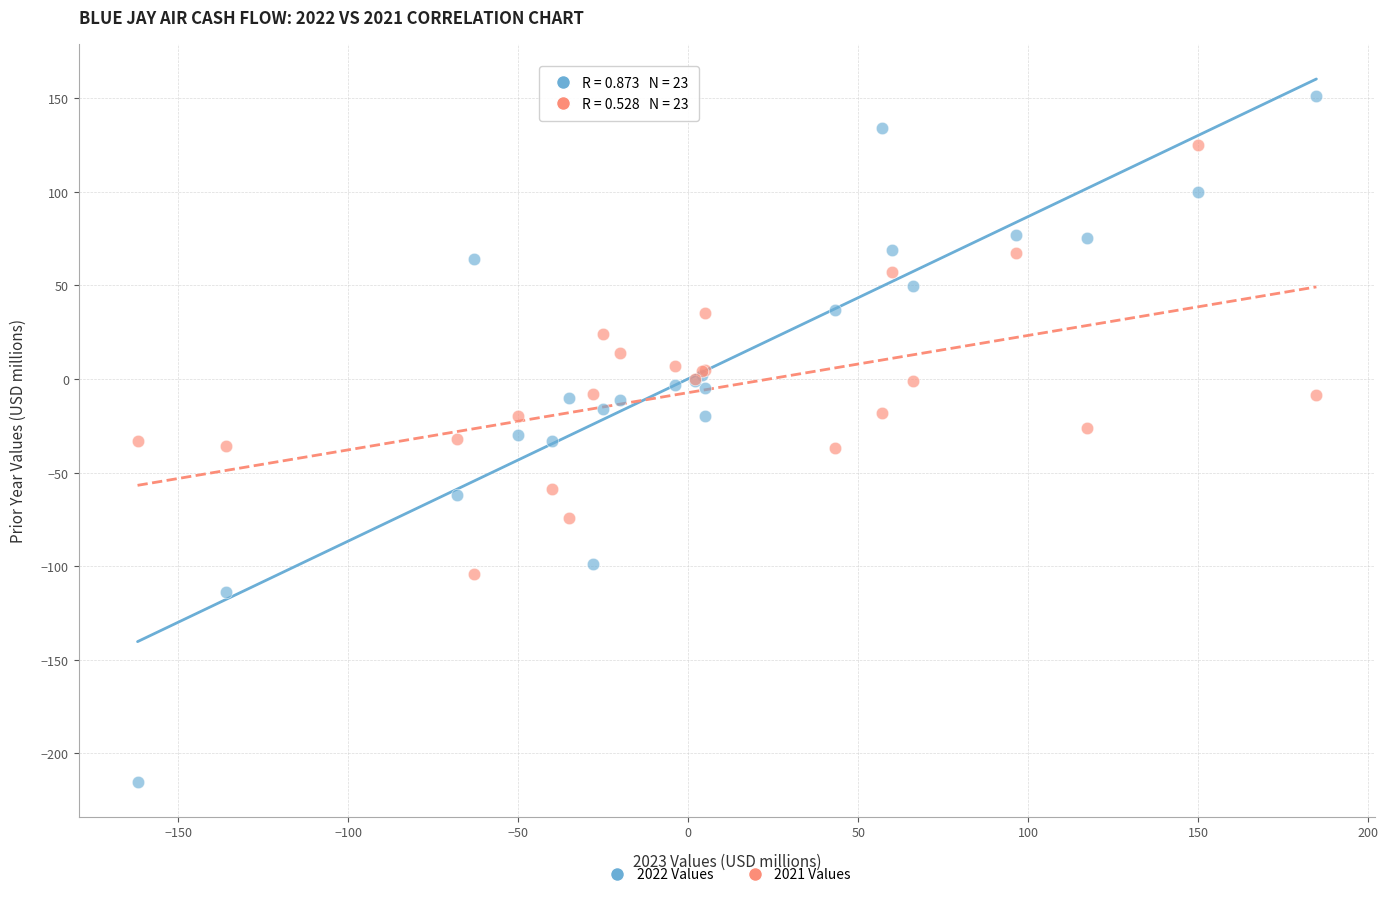

What is the X range (max minus min) for the scatter plot?

346.7